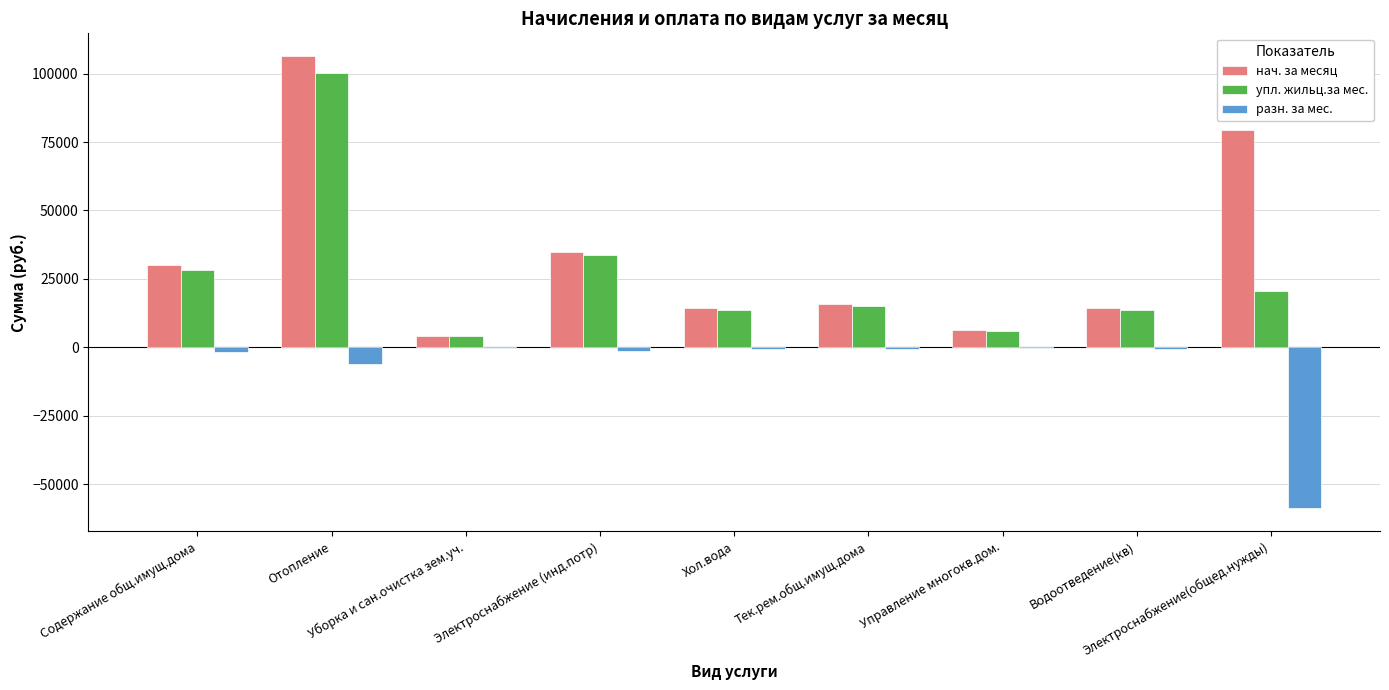

What is the maximum value for разн. за мес.?

-198.5